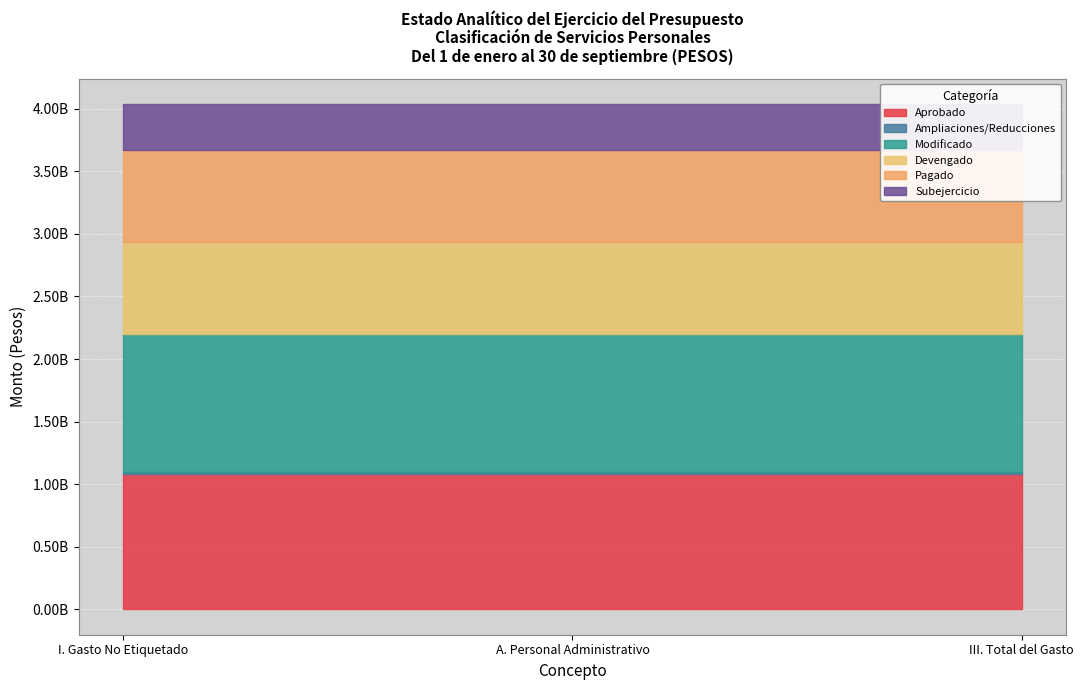

How many series are shown in this chart?

6